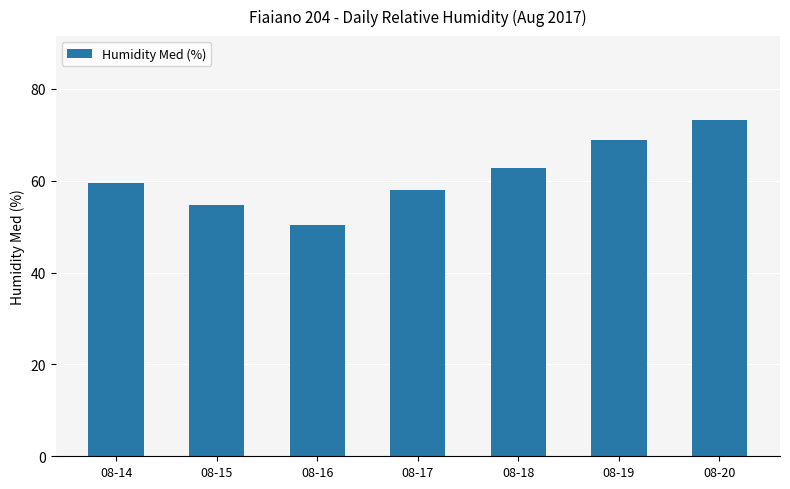

What is the change in value from 08-14 to 08-18?

+3.2